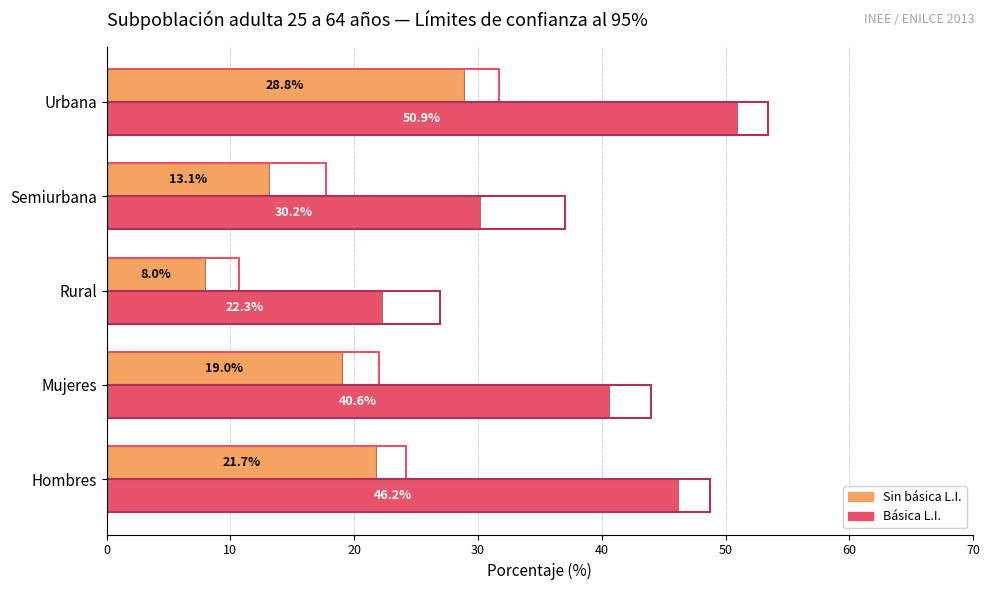

How many series are shown in this chart?

4